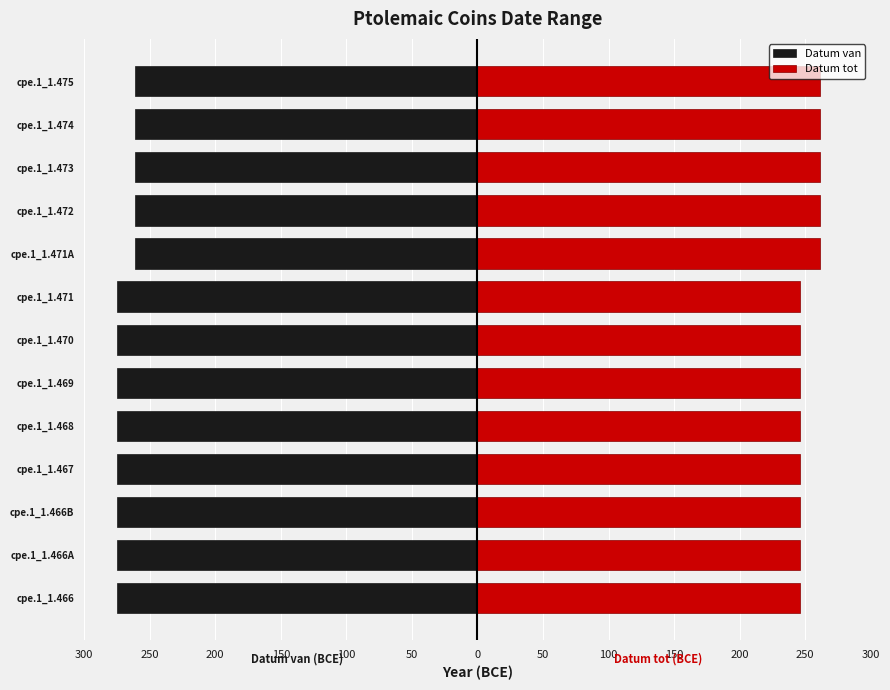

How many groups of bars are there?

13